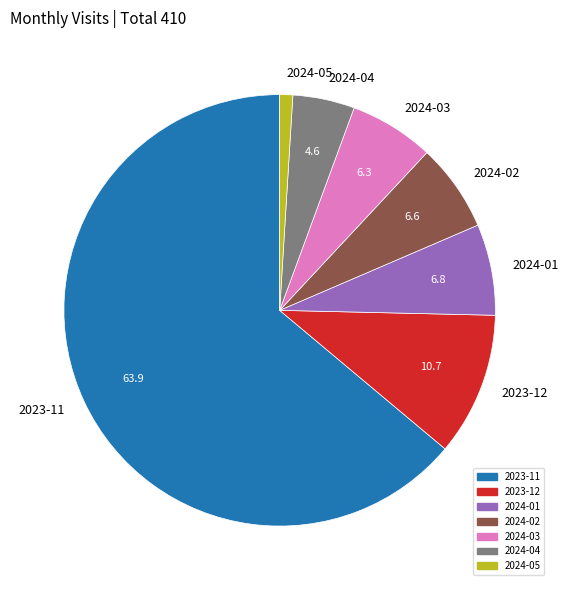

Approximately how many times larger is the value at 2024-03 compared to 2024-05?

6.5